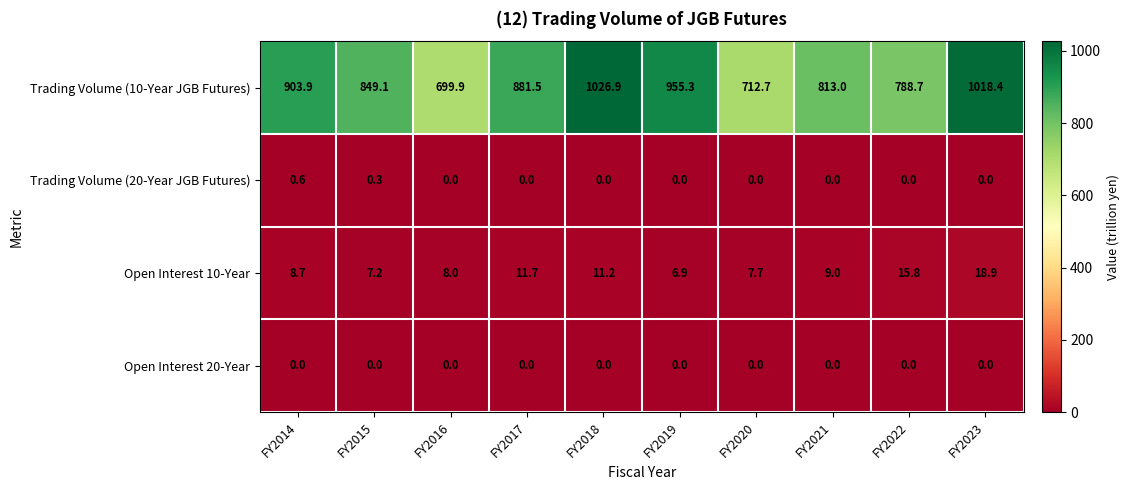

What is the average value of the Open Interest 10-Year series?

10.5